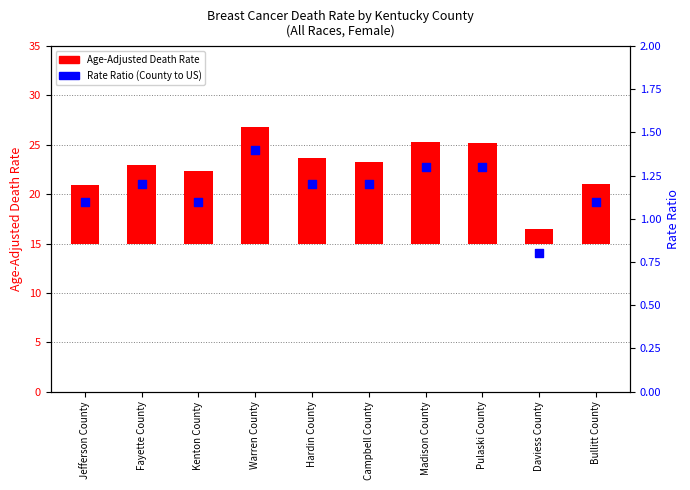

At how many categories does at least one series exceed 4?

9